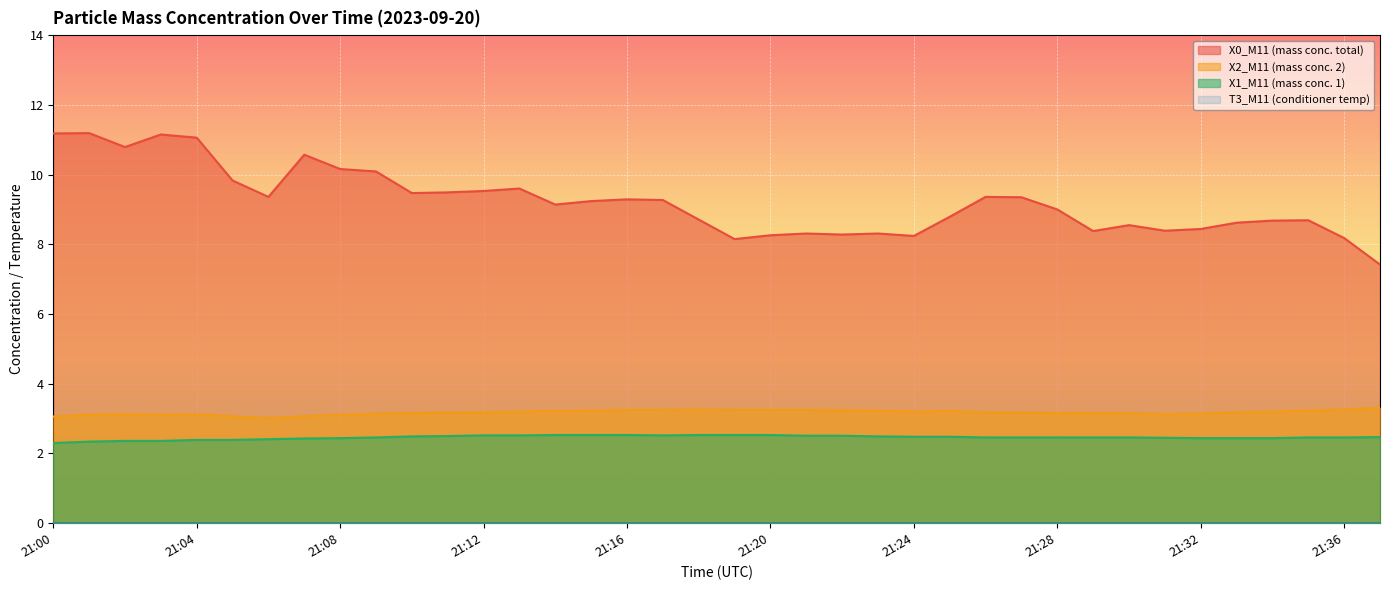

True or false: X2_M11 (mass conc. 2) and X0_M11 (mass conc. total) intersect in this chart.

False